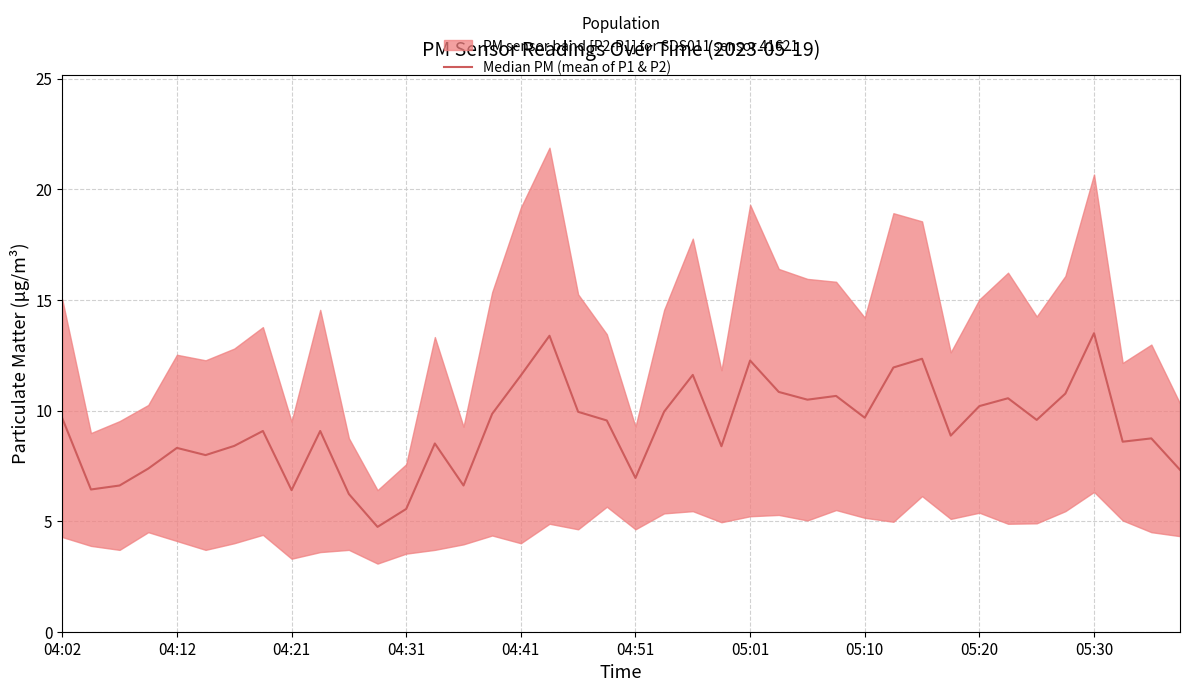

What position from the left is 33?

34